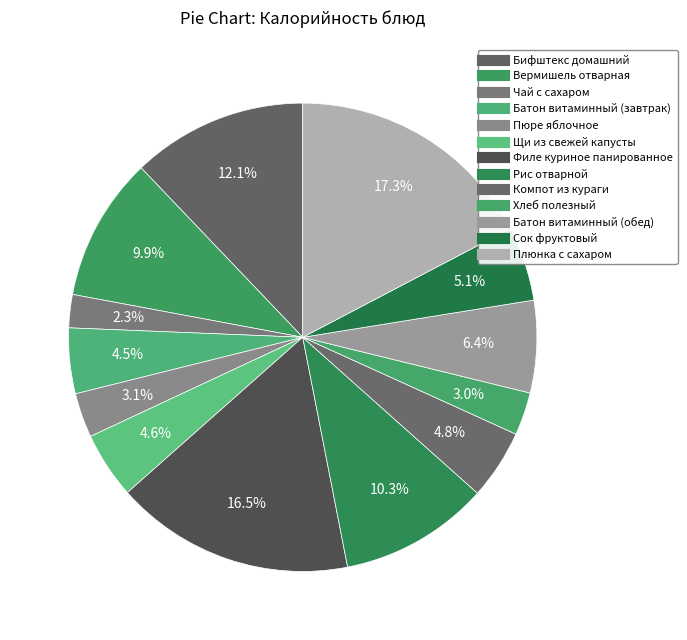

The Плюнка с сахаром slice represents 17% of the pie. True or false?

True